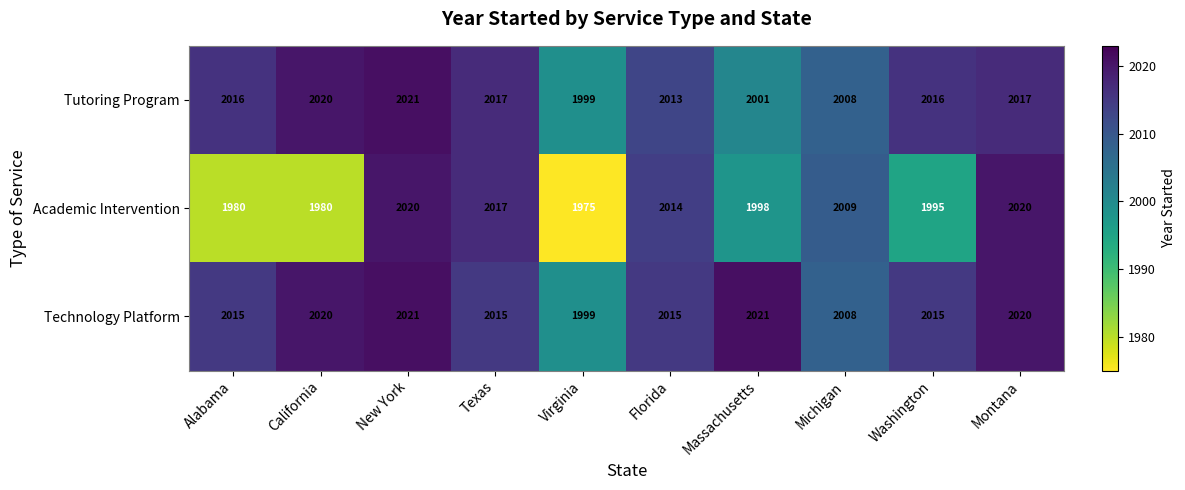

What is the sum of the Tutoring Program values at Virginia and Washington?

4015